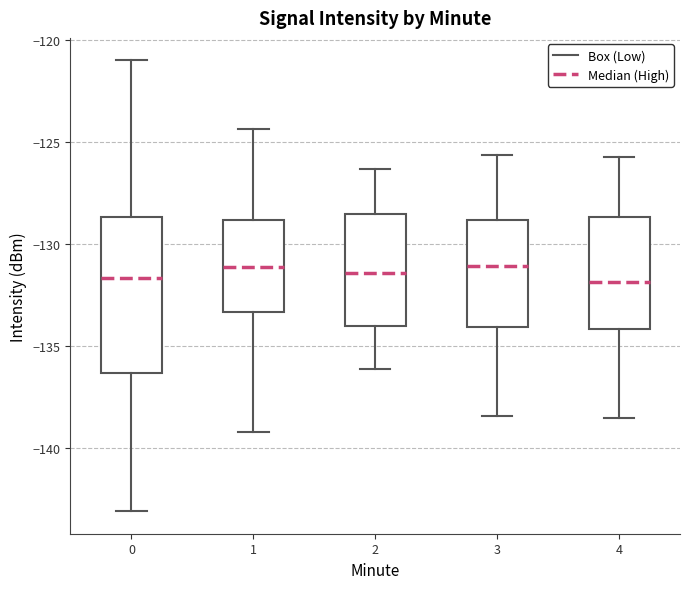

Reading left to right, transcribe this box plot: for each box, give where its median line is, the range the box spans, and where its two whiskers end, as read against the y-axis. The values are not printed on the chart, so give them approximately, as read against the axis.

0: median -131.5, box -136.5 to -128.5, whiskers -143.0 to -121.0
1: median -131.0, box -133.5 to -129.0, whiskers -139.0 to -124.5
2: median -131.5, box -134.0 to -128.5, whiskers -136.0 to -126.5
3: median -131.0, box -134.0 to -129.0, whiskers -138.5 to -125.5
4: median -132.0, box -134.0 to -128.5, whiskers -138.5 to -125.5